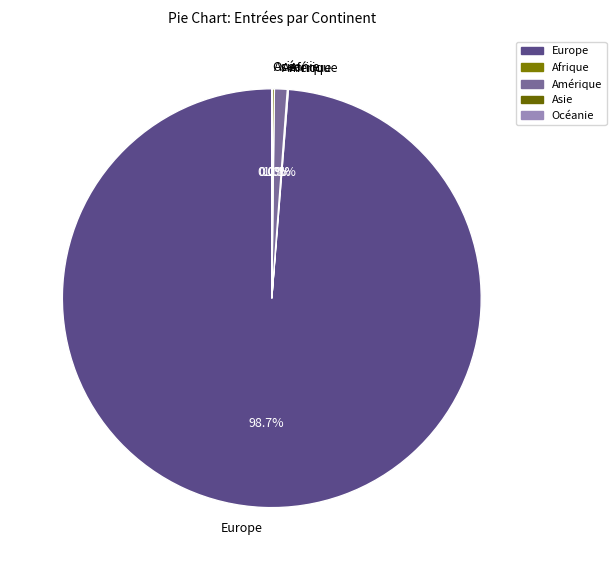

To the nearest percent, what is the difference between the Amérique and Europe slice percentages?

98%